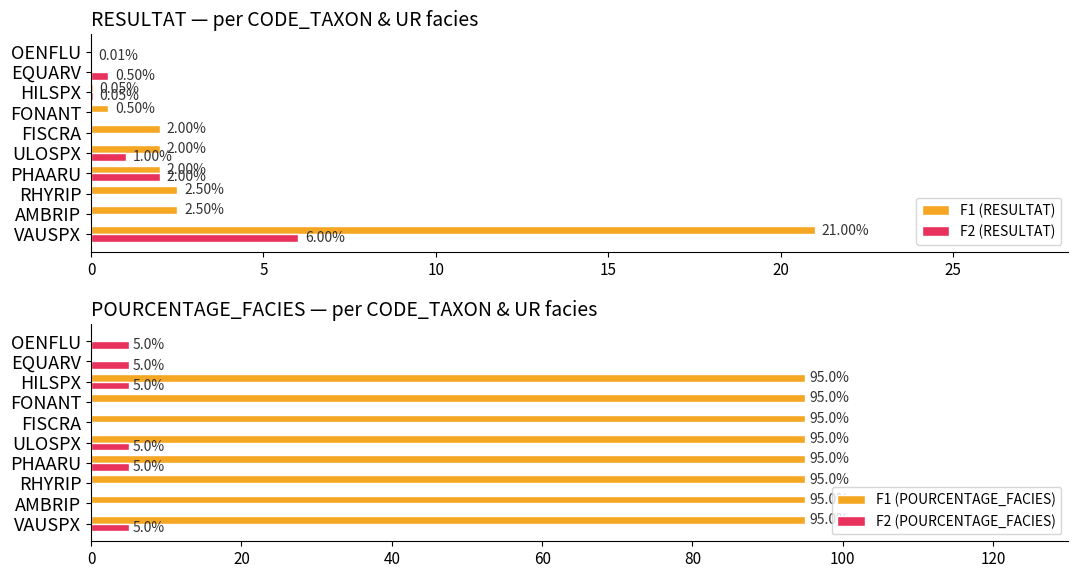

At which label does F2 (RESULTAT) reach its peak?

VAUSPX